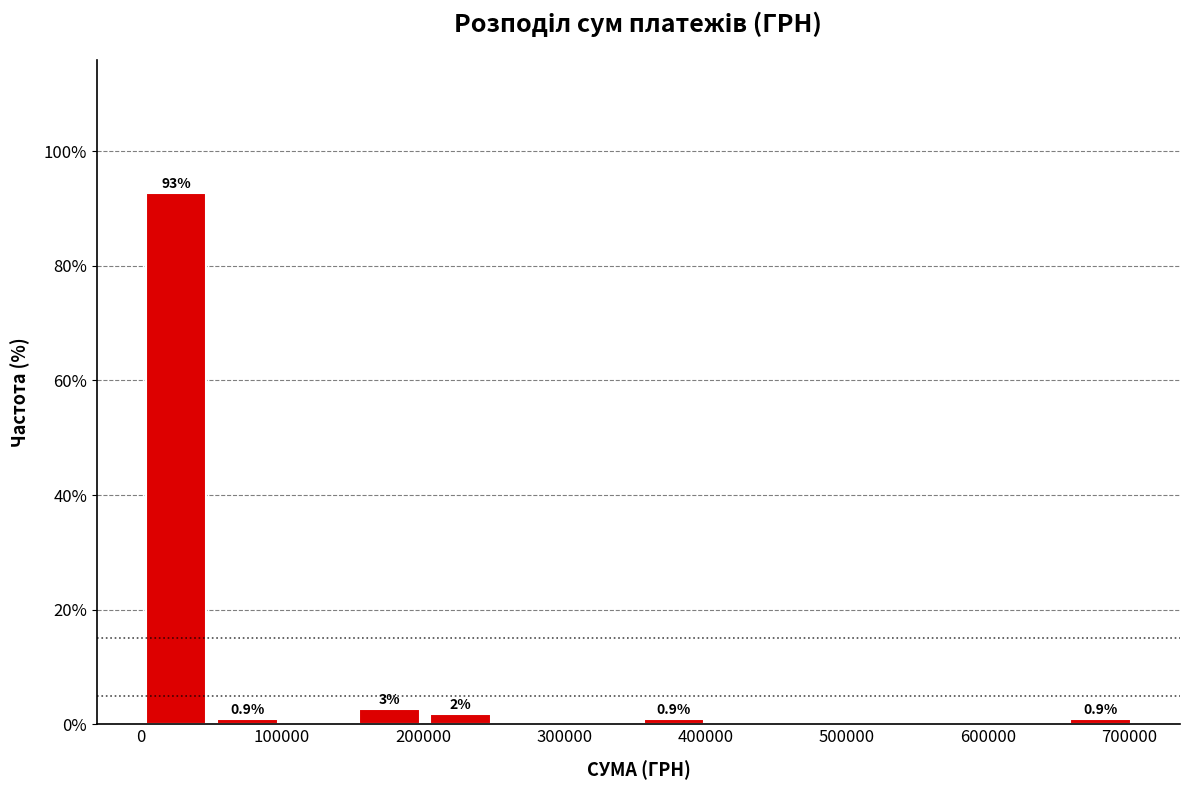

Over which range of the x-axis is the bar tallest?

0 to 50000